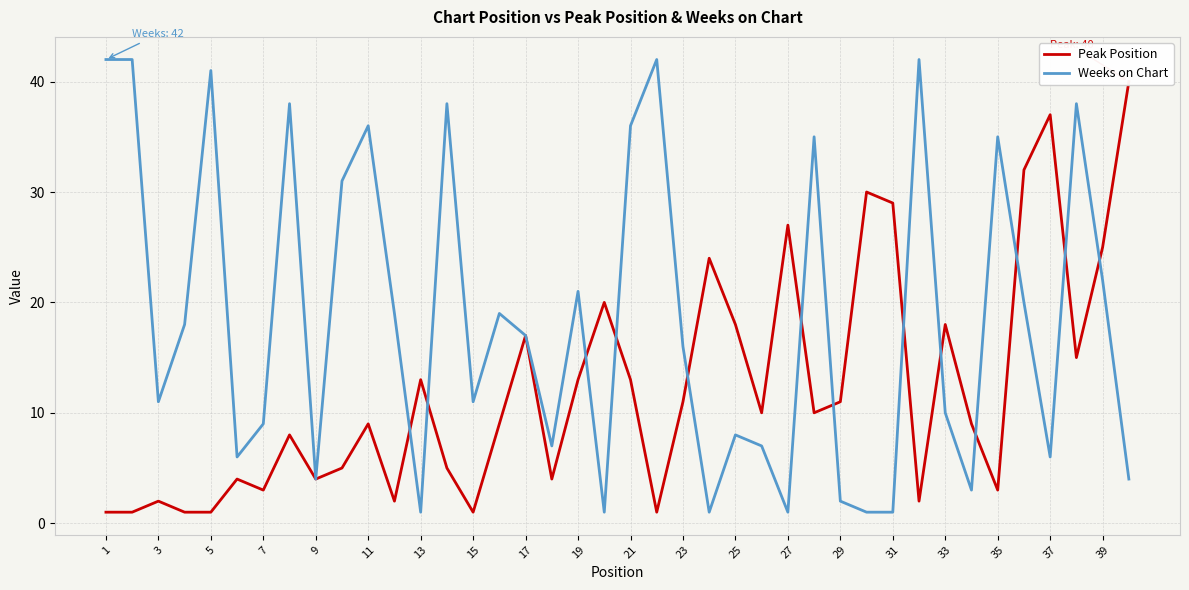

Rank the series by their maximum value, from lowest to highest.

Peak Position, Weeks on Chart